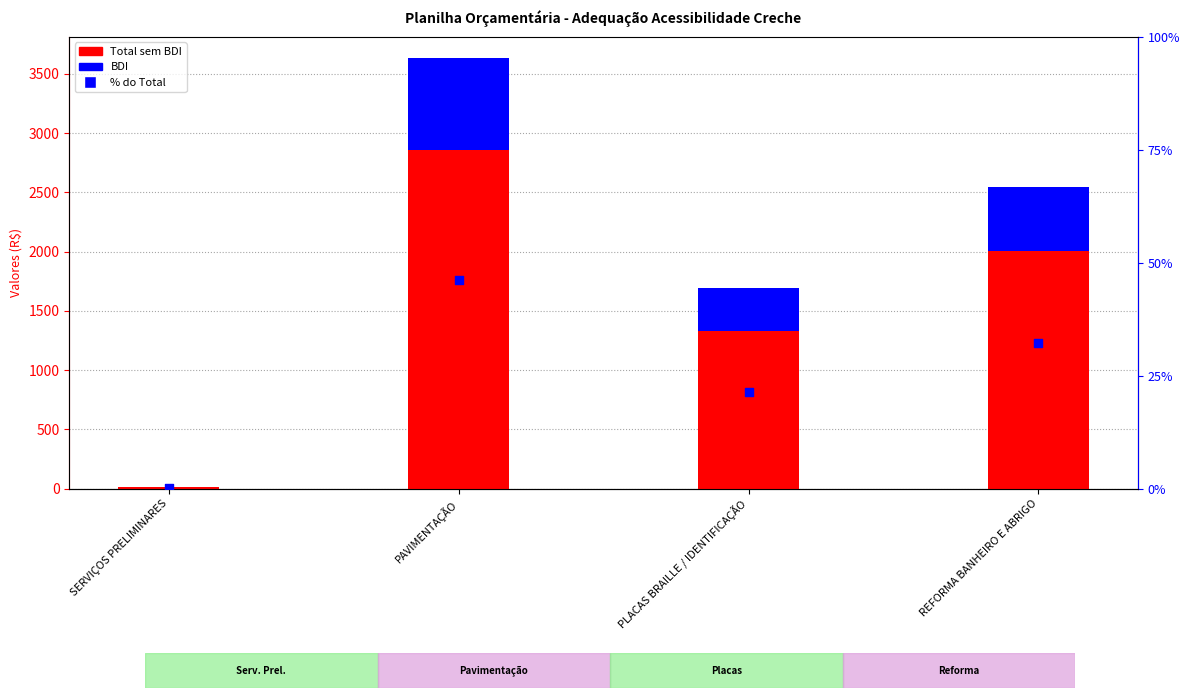

Which series has the largest total across all categories?

Total sem BDI